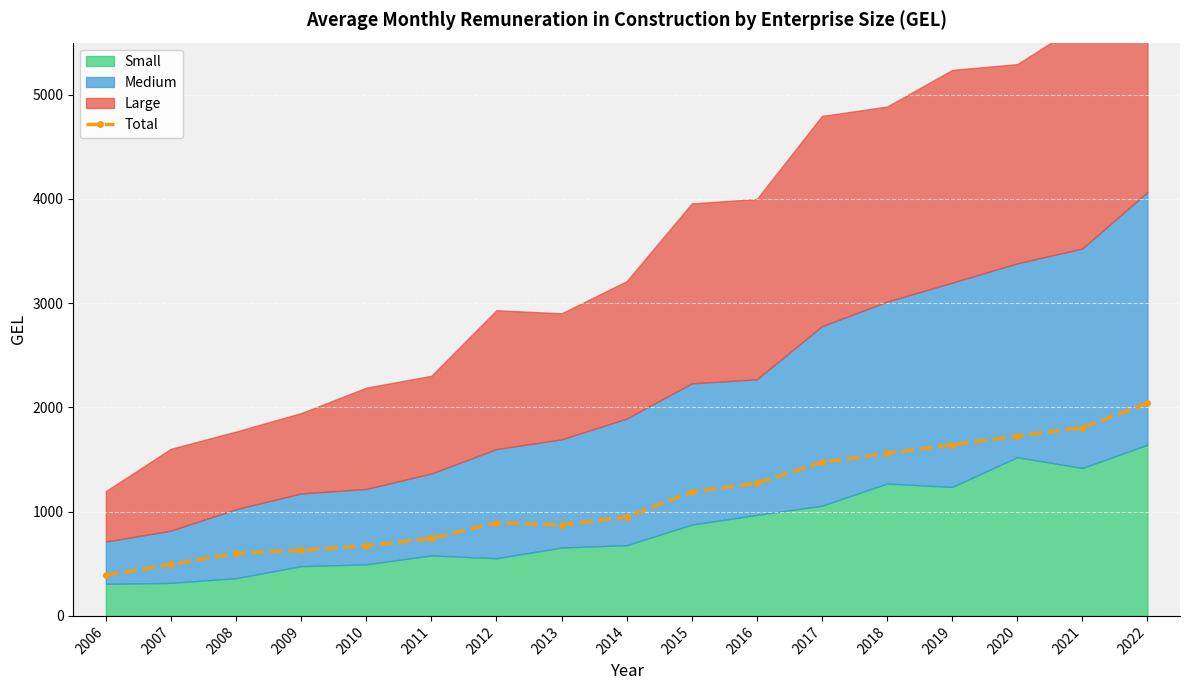

True or false: Total has a value of 895.5 at 2012.

True